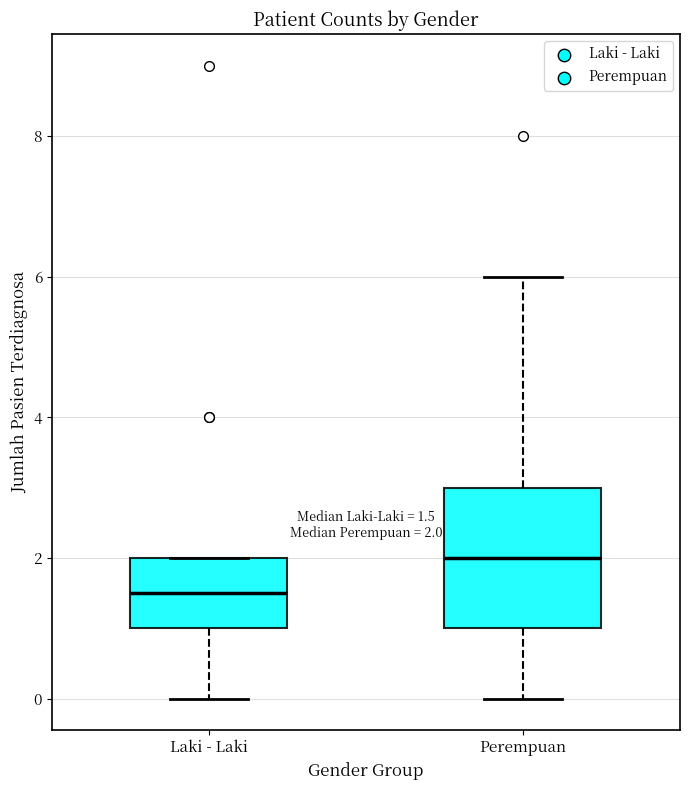

Which box is the tallest, from its lower edge to its upper edge?

Perempuan